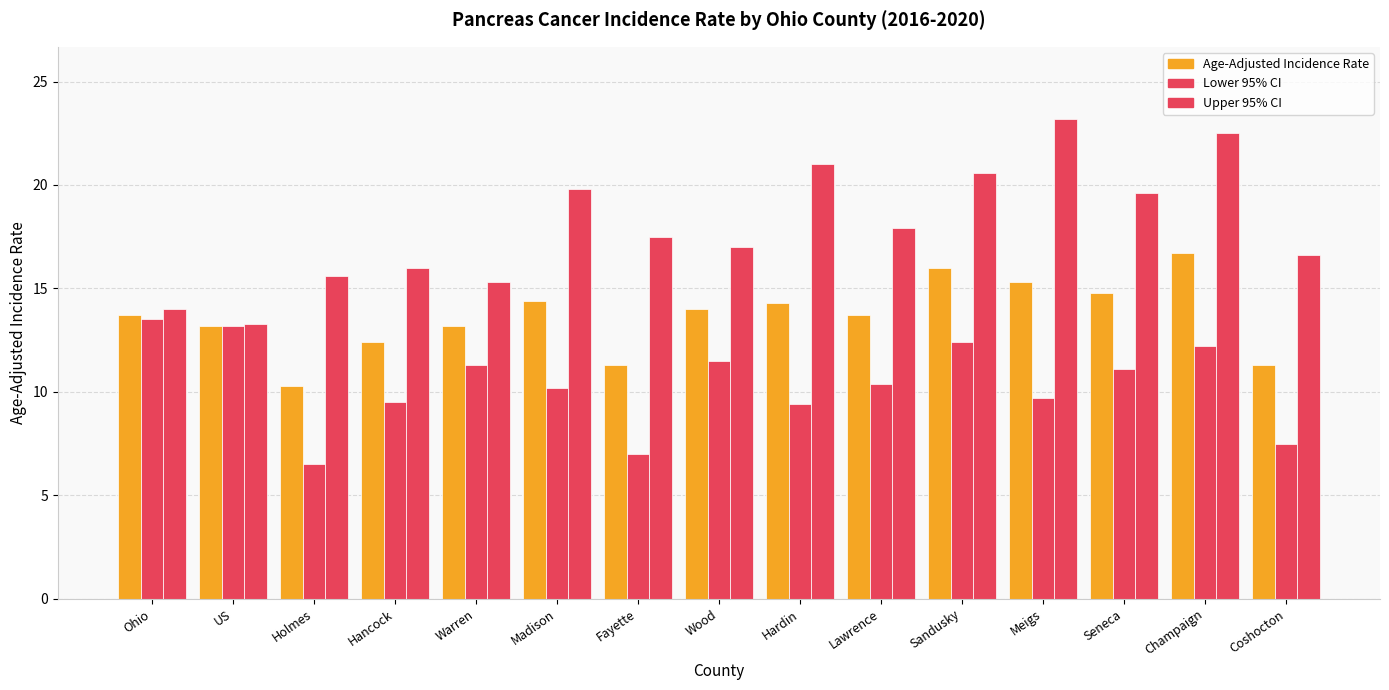

How many data points in Age-Adjusted Incidence Rate are above 13?

11